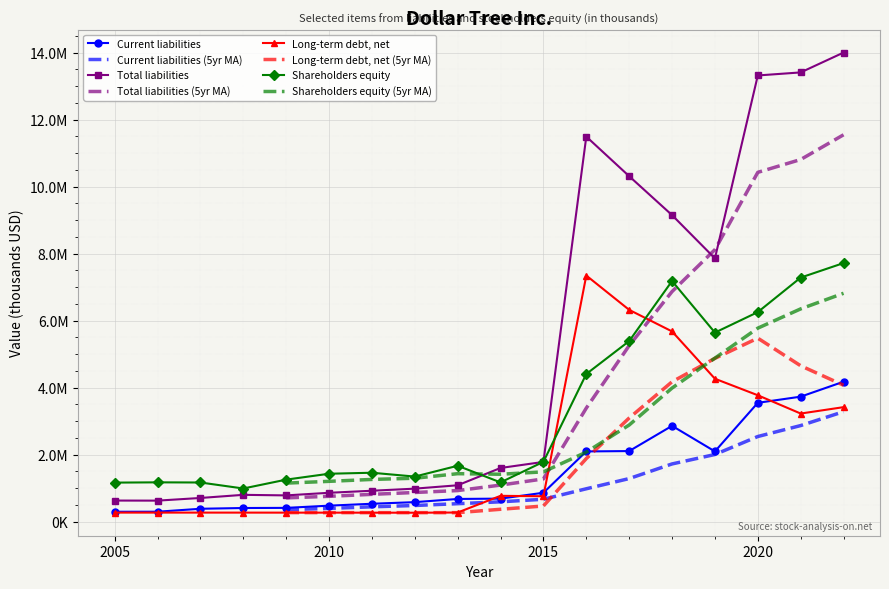

True or false: Long-term debt, net and Current liabilities intersect in this chart.

True